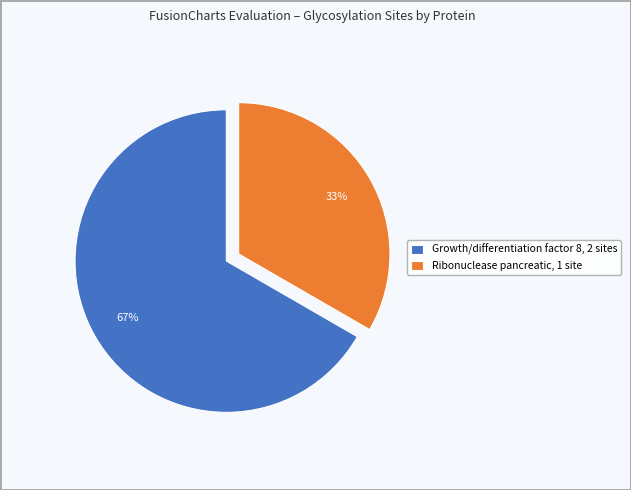

Which slice is the smallest?

Ribonuclease pancreatic